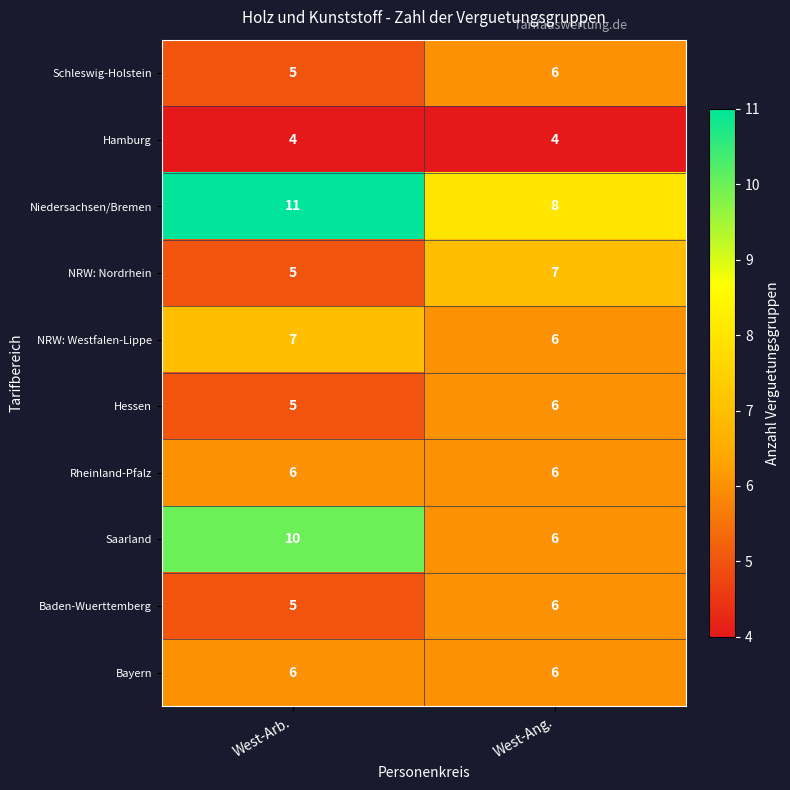

Which series has the widest spread of values?

Saarland